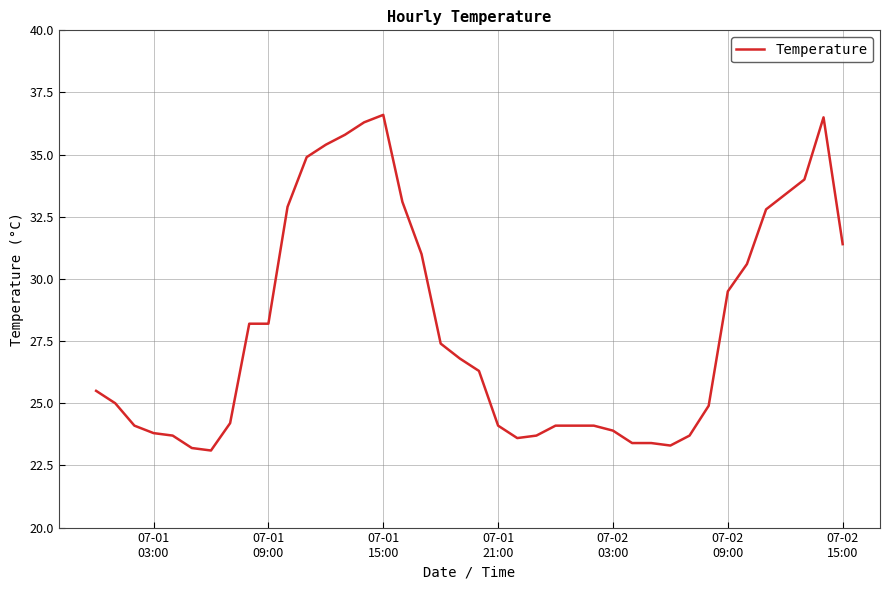

What is the maximum value shown in the chart?

36.6